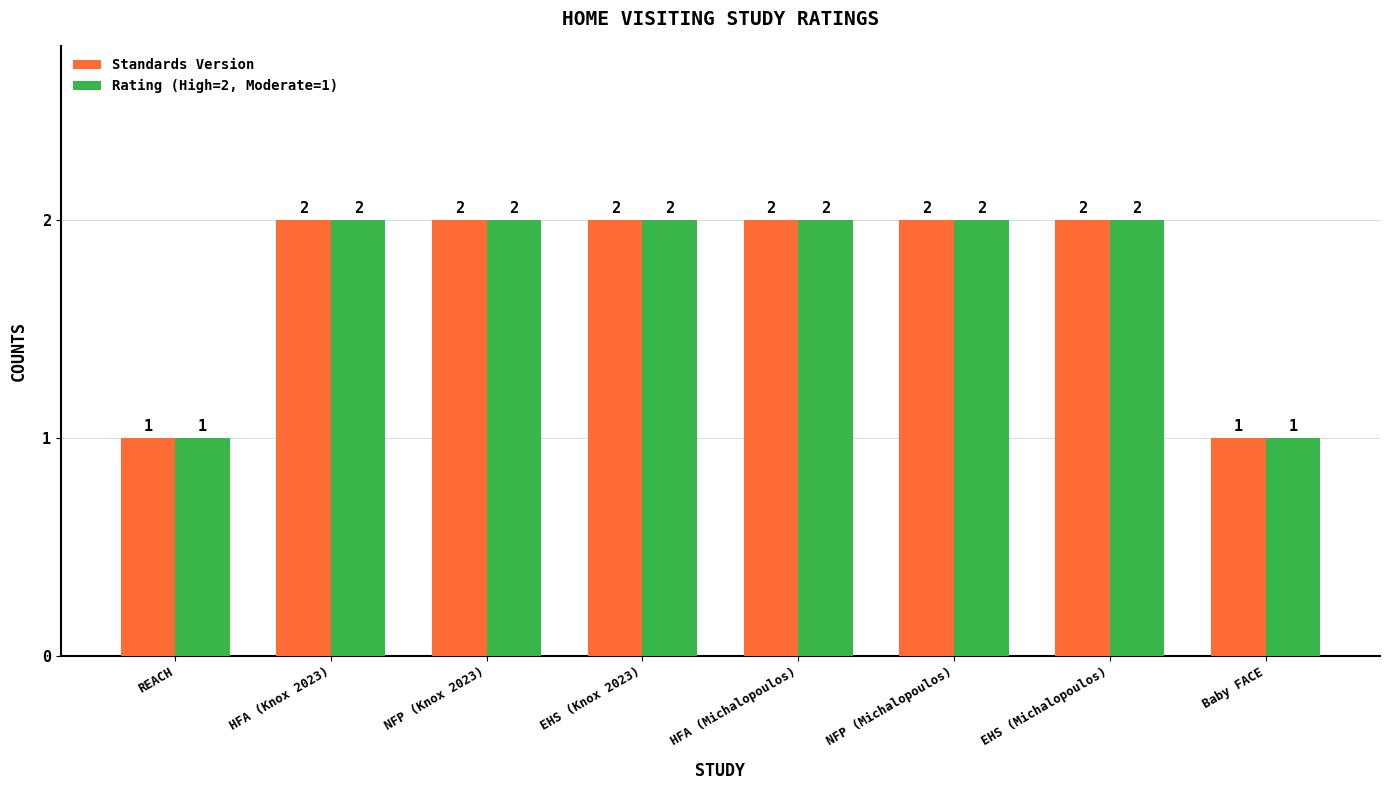

What is the highest value of the Standards Version series?

2